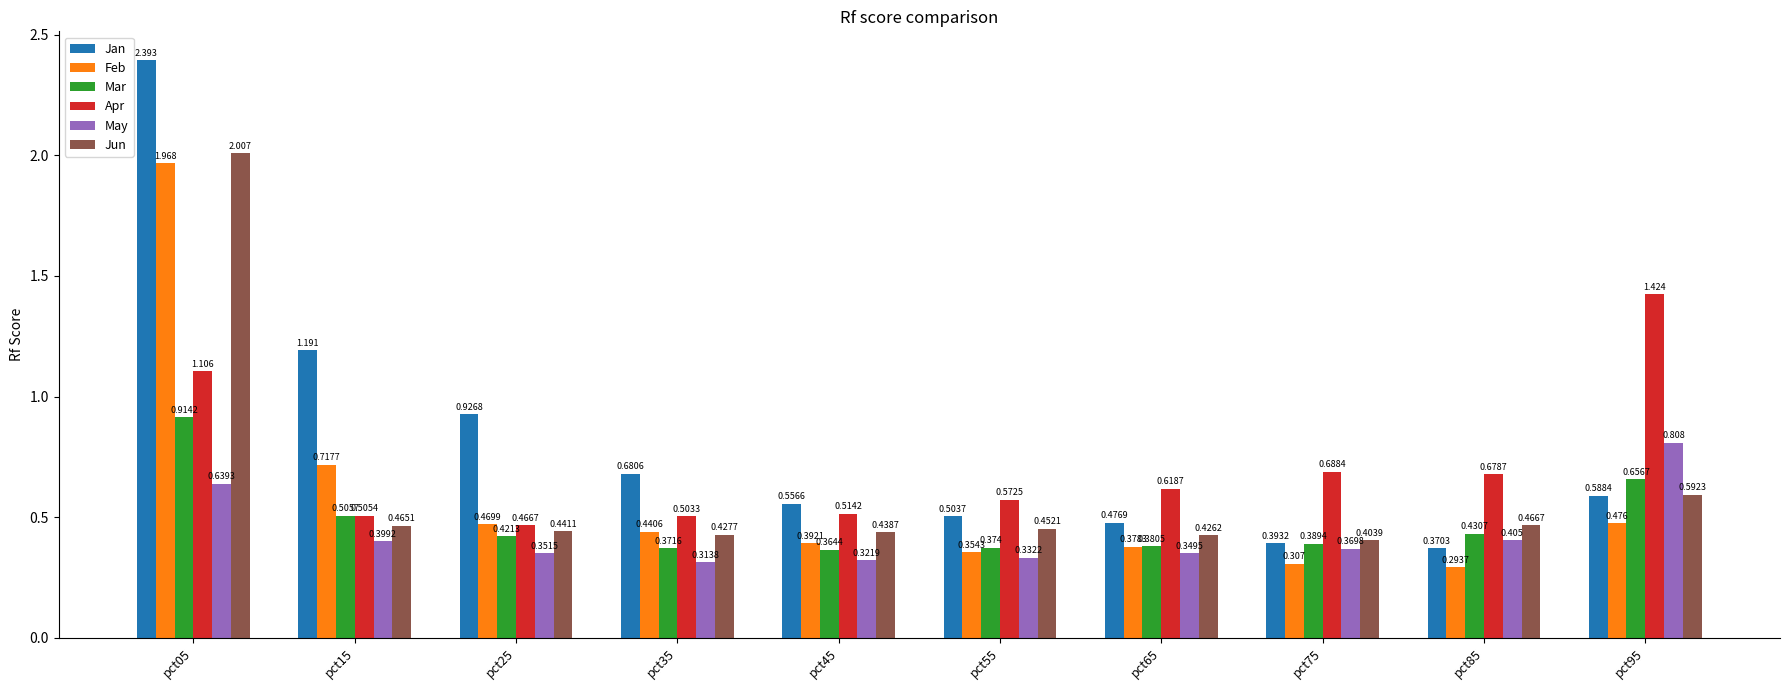

Is the value of Jun at pct75 greater than the value of Jan at pct15?

No